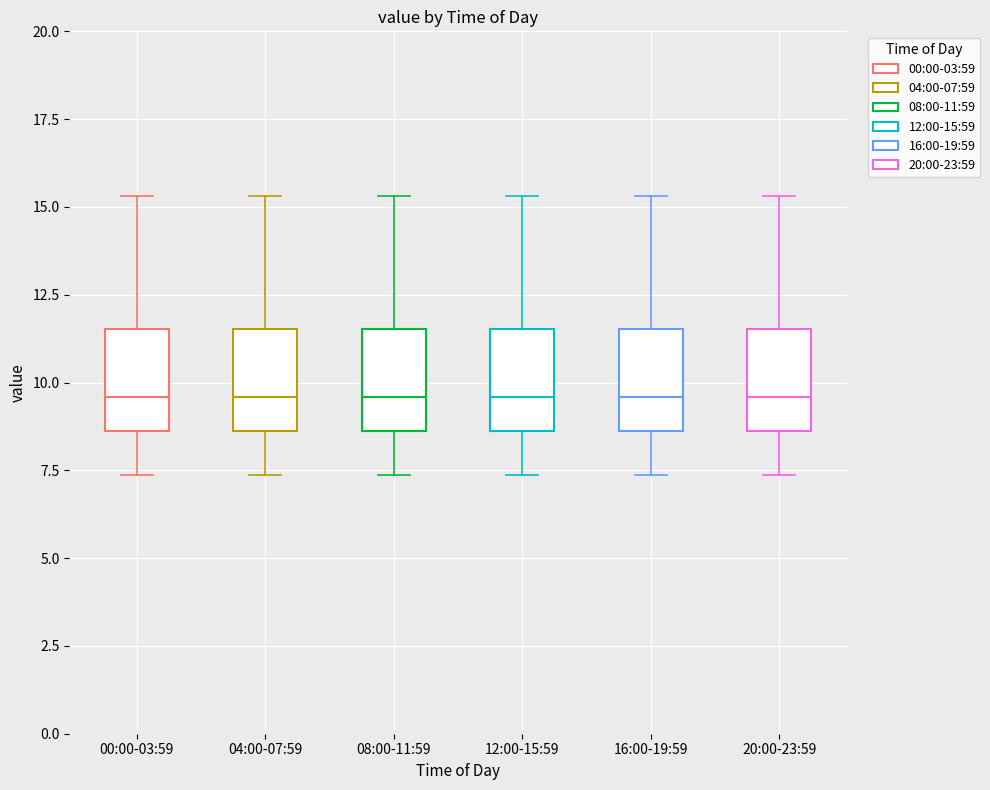

Where is the upper edge of the box for 08:00-11:59 on the y-axis? The values are not printed on the chart, so give them approximately, as read against the axis.

11.5